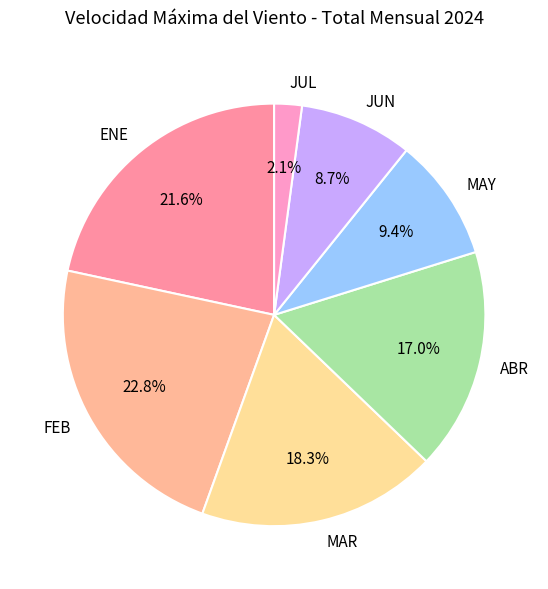

True or false: ABR accounts for 25% of the total.

False